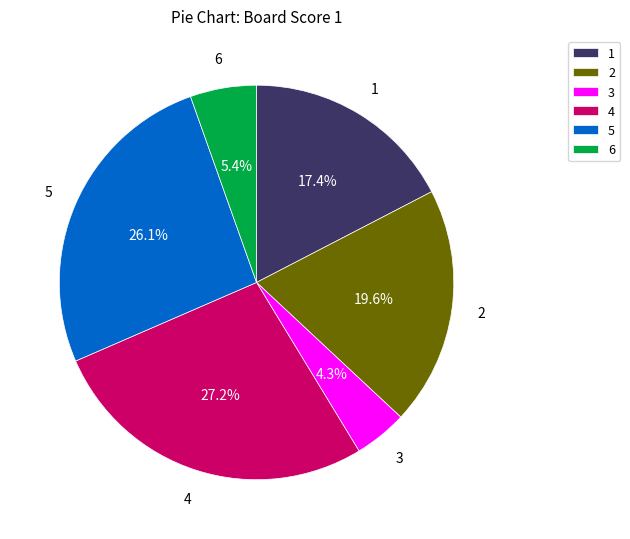

How much of the chart is everything except 1?

82.6%